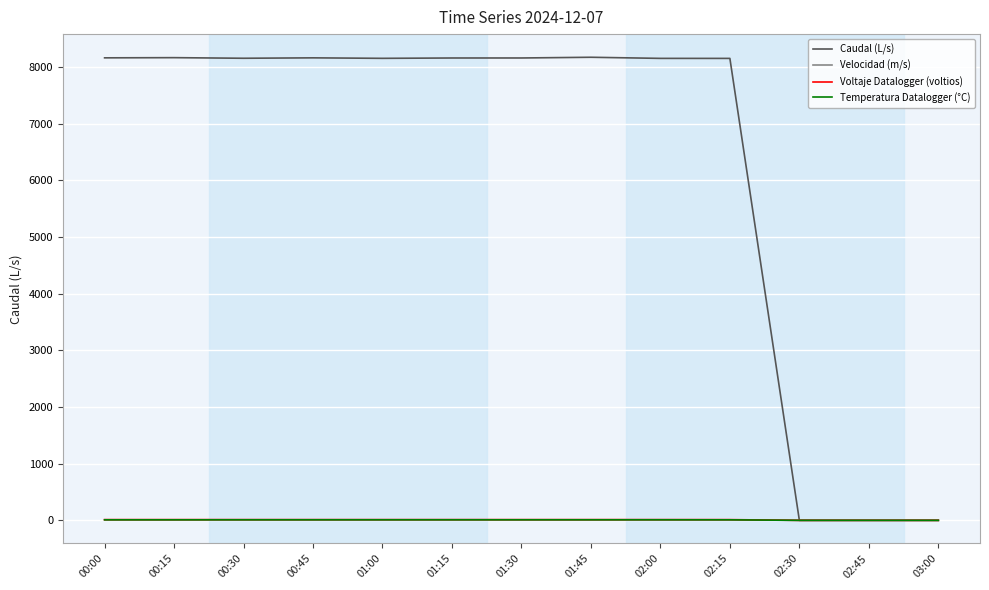

How many values in the Caudal (L/s) series exceed 8153?

7